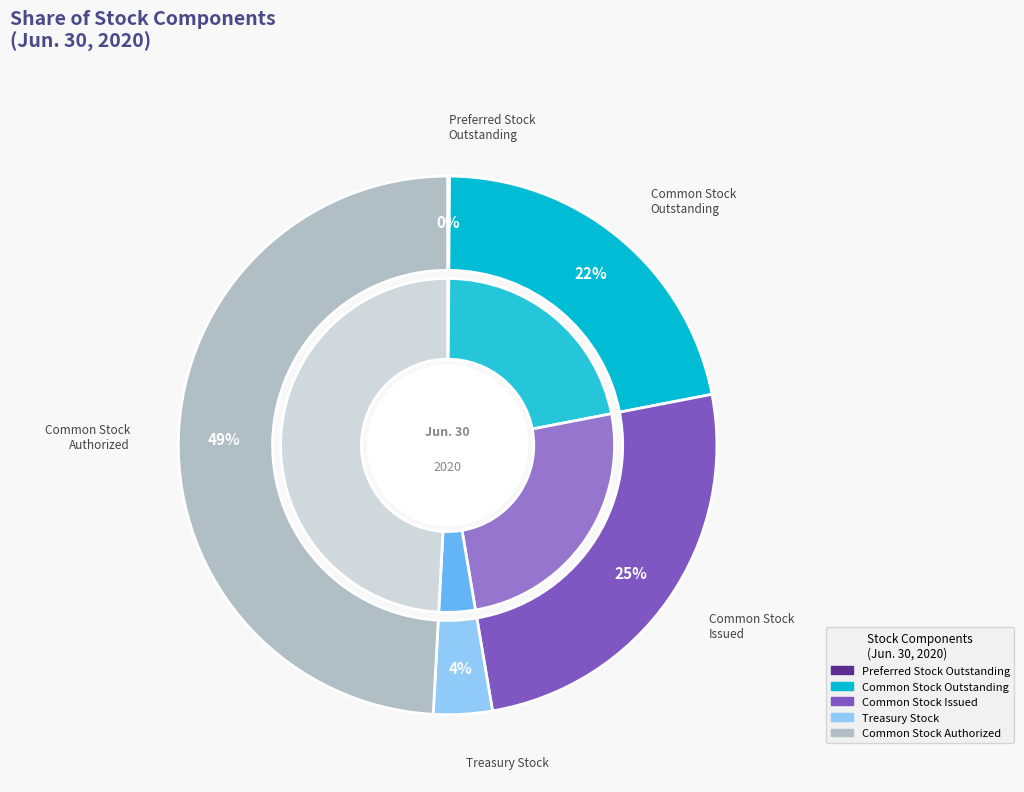

The Common Stock
Outstanding slice represents 17% of the pie. True or false?

False